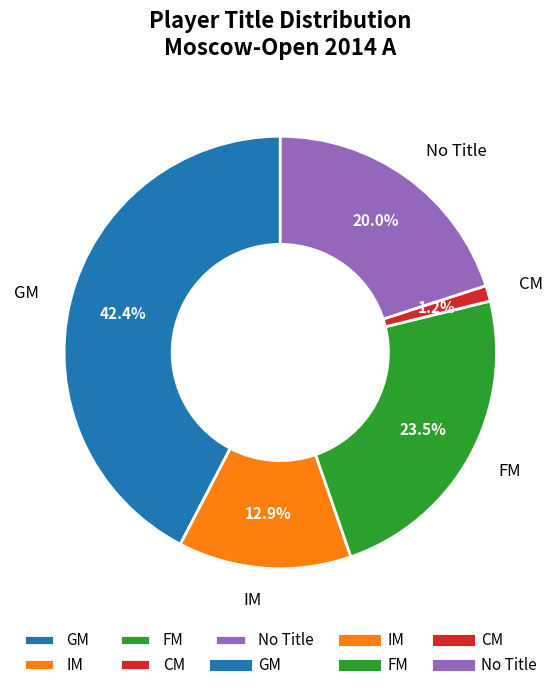

Rank the categories by value from highest to lowest.

GM, FM, No Title, IM, CM